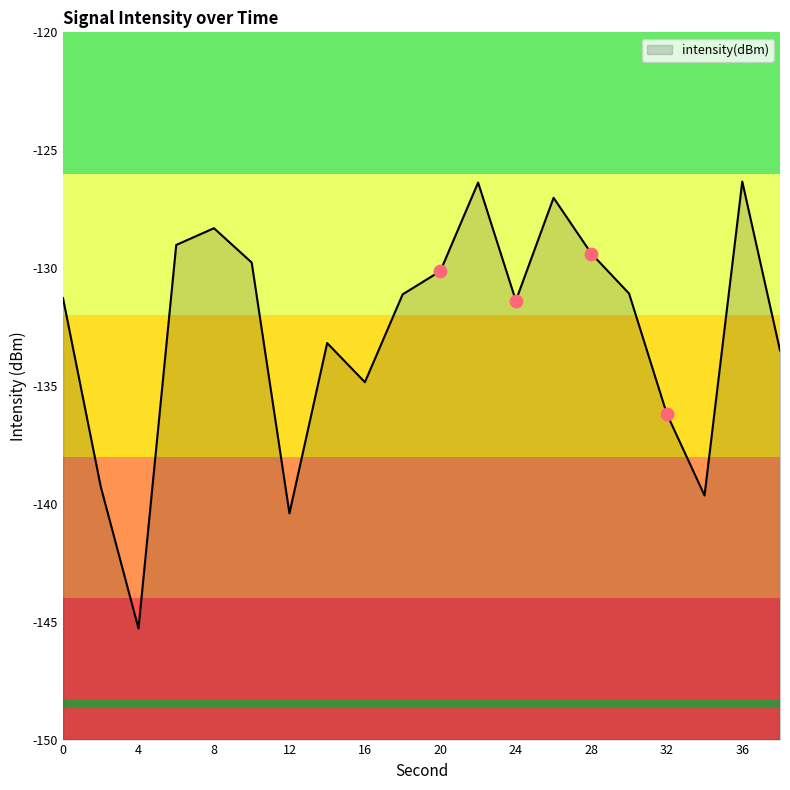

Between 38 and 22, which is larger?

22